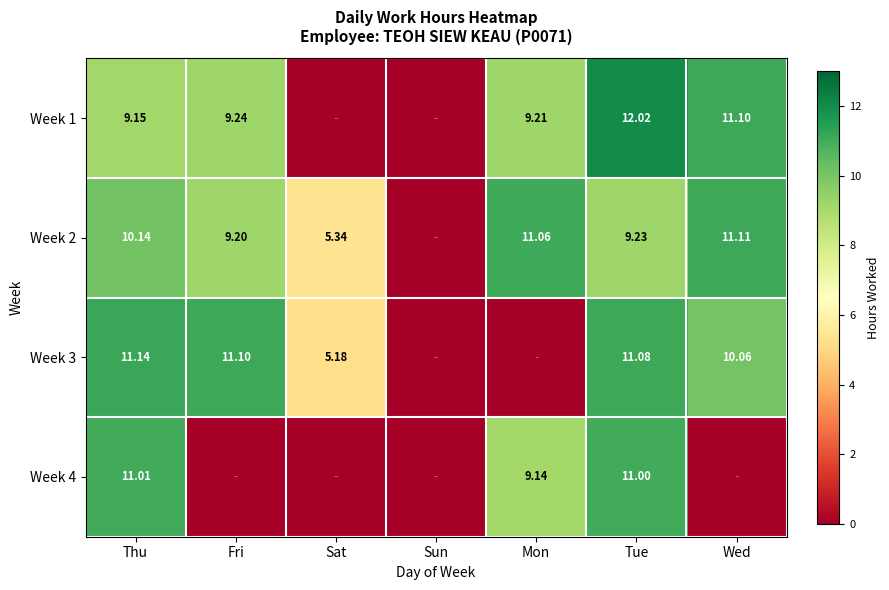

Is the value of Week 3 at Tue greater than the value of Week 4 at Thu?

Yes